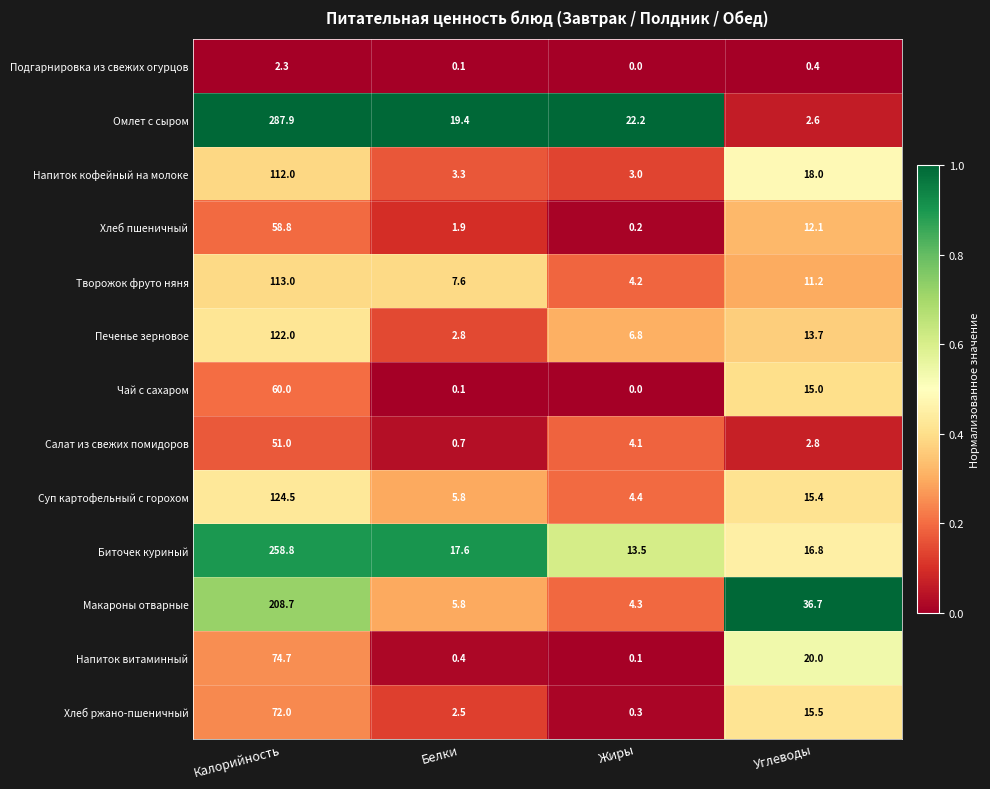

What is the difference between the maximum and minimum values in the Омлет с сыром series?

285.3